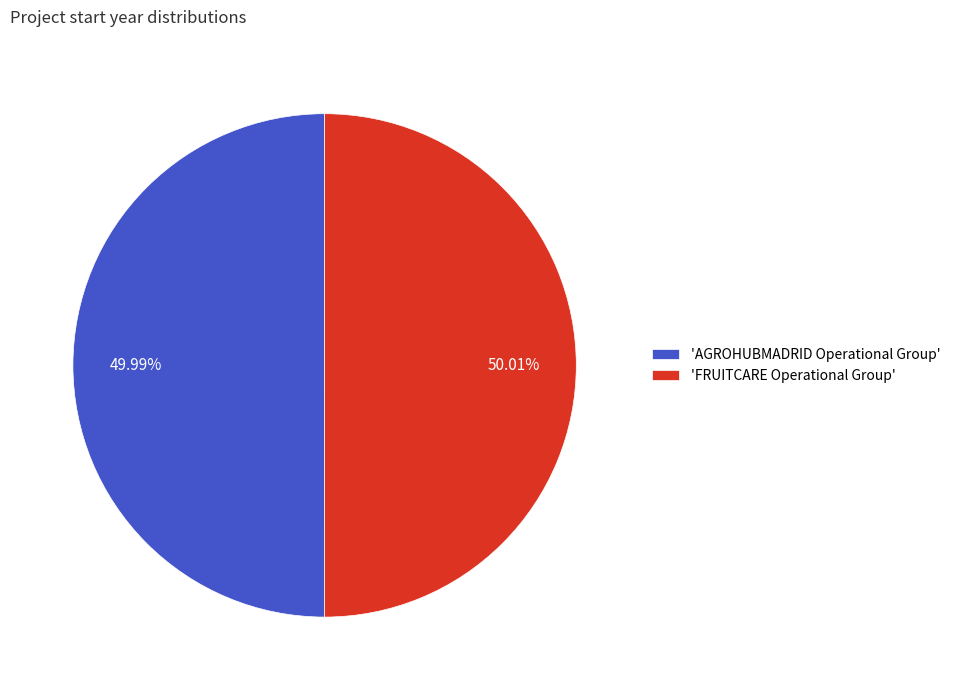

What is the ratio of the value at 'FRUITCARE Operational Group' to the value at 'AGROHUBMADRID Operational Group'?

1.0